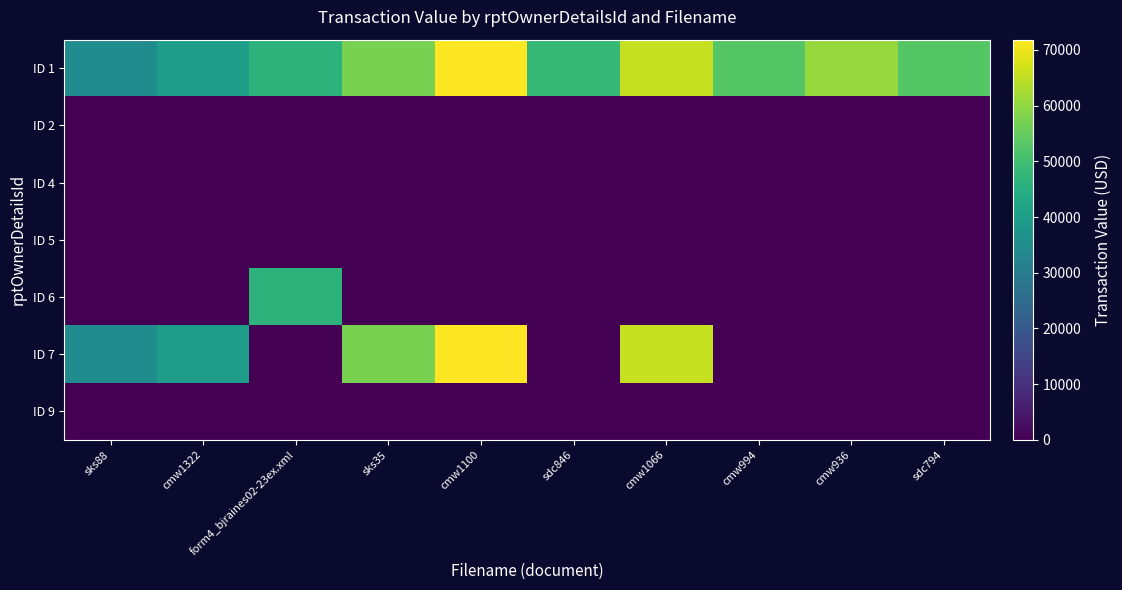

What is the total value across all series at sks35?

115000